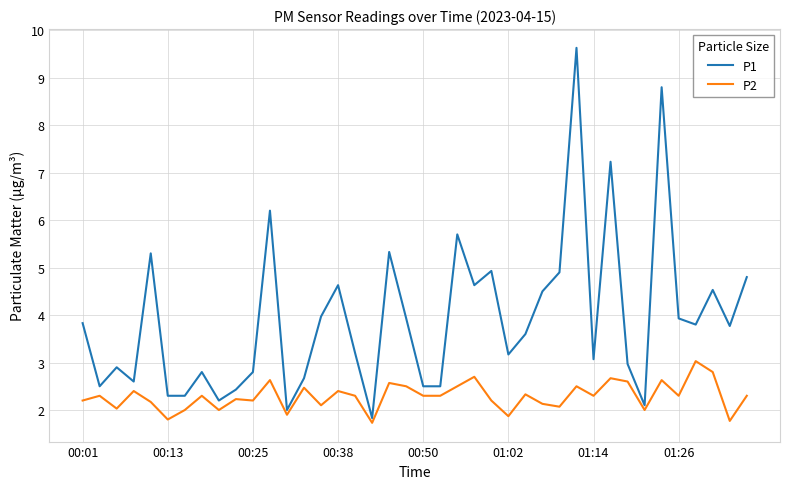

List the series in order of their overall mean, lowest first.

P2, P1